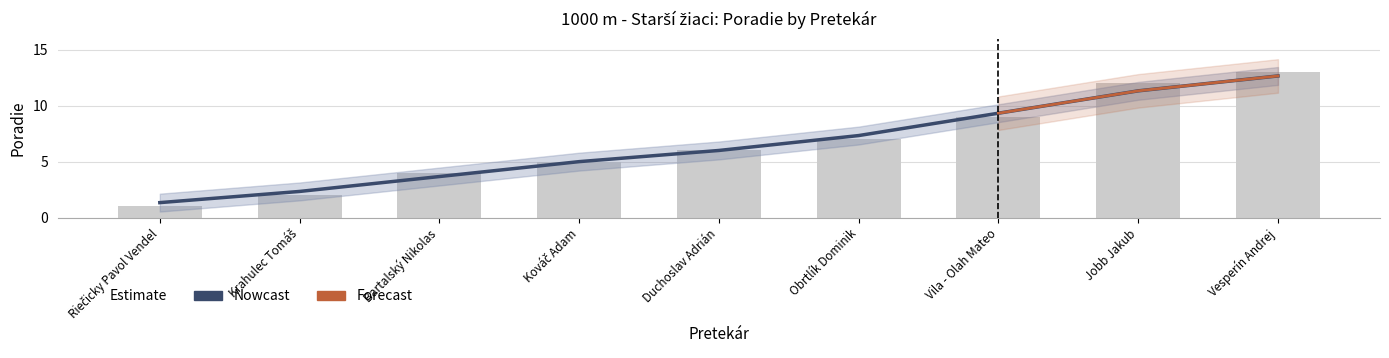

Does the chart contain stacked bars?

No